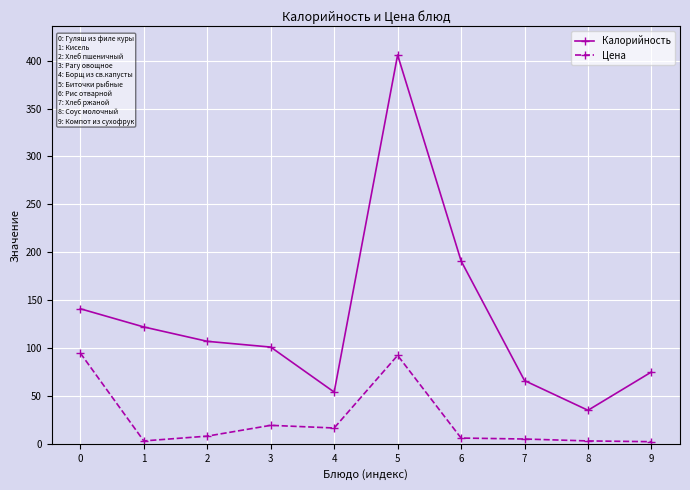

What is the highest value of the Калорийность series?

406.0